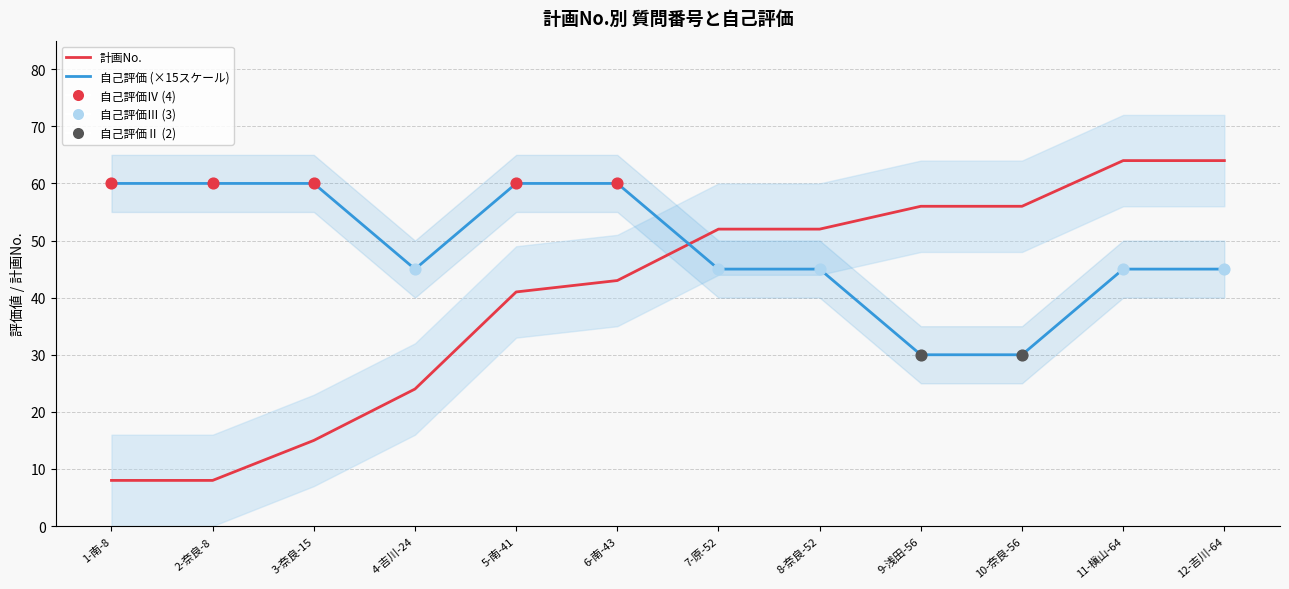

What are all the series names shown in the legend?

計画No., 自己評価 (×15スケール)